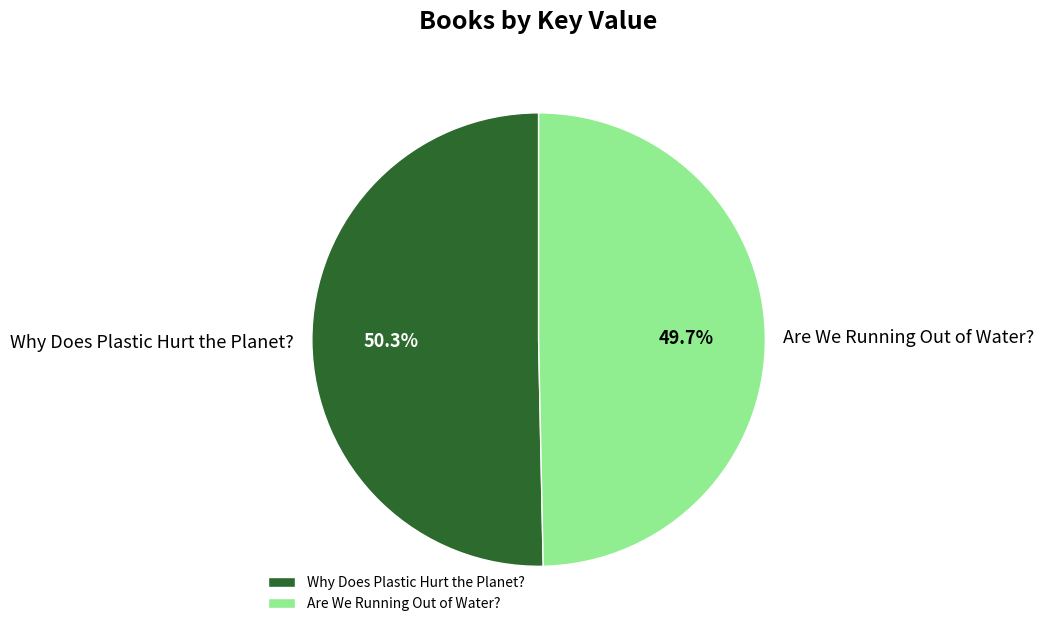

Which has a higher value, Are We Running Out of Water? or Why Does Plastic Hurt the Planet??

Why Does Plastic Hurt the Planet?